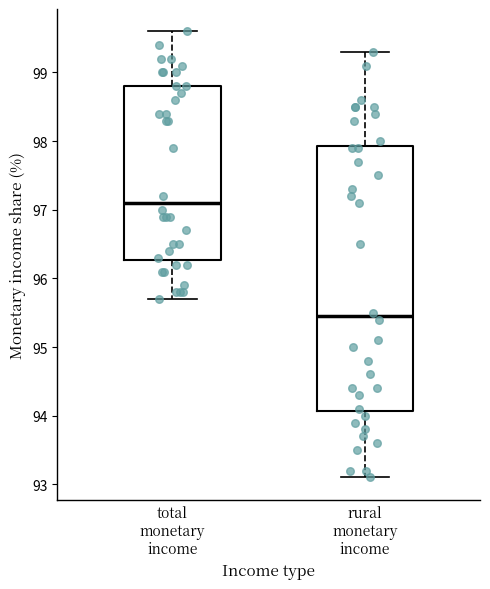

Which box has the highest median line?

total monetary income